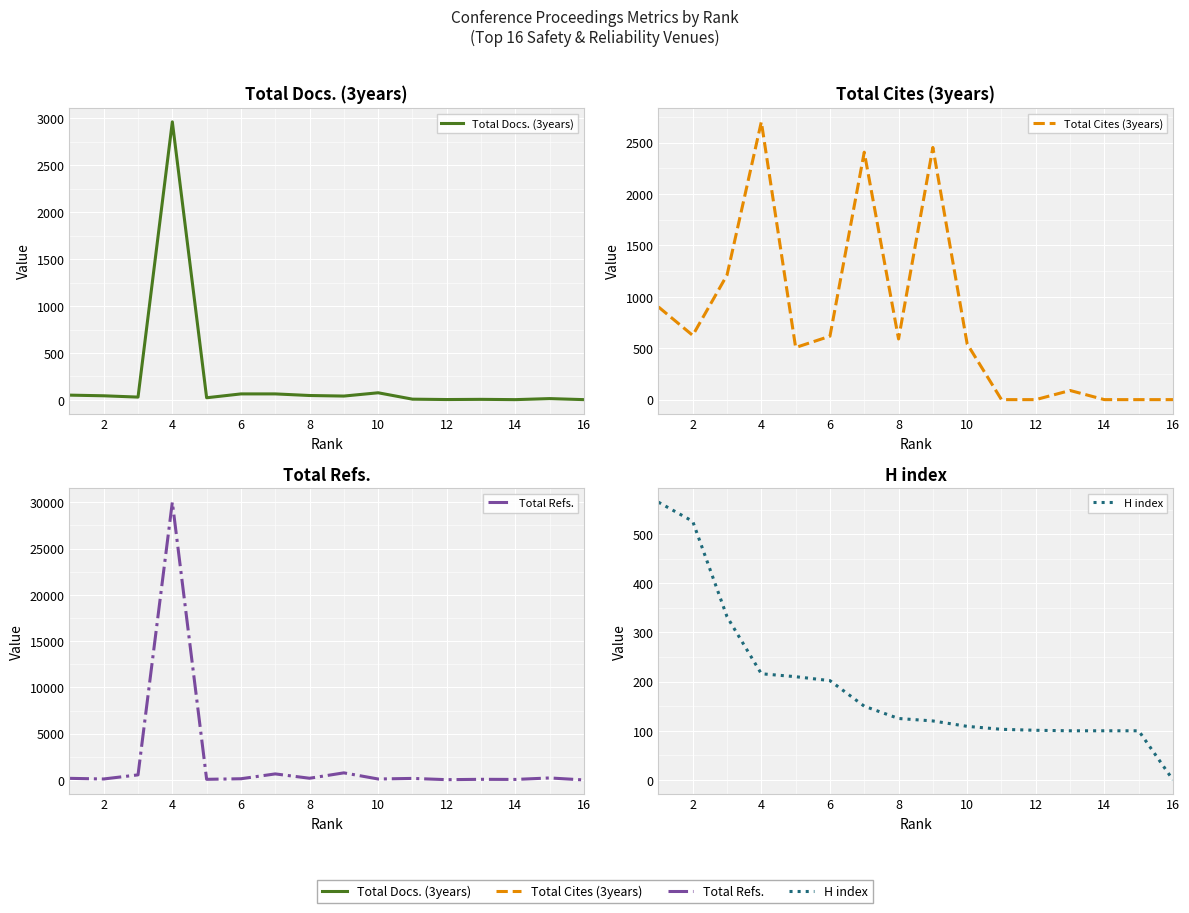

Where is the first local minimum for Total Cites (3years)?

2